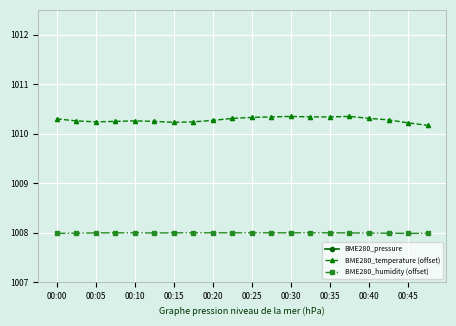

How many BME280_pressure values are between 948 and 949?

20